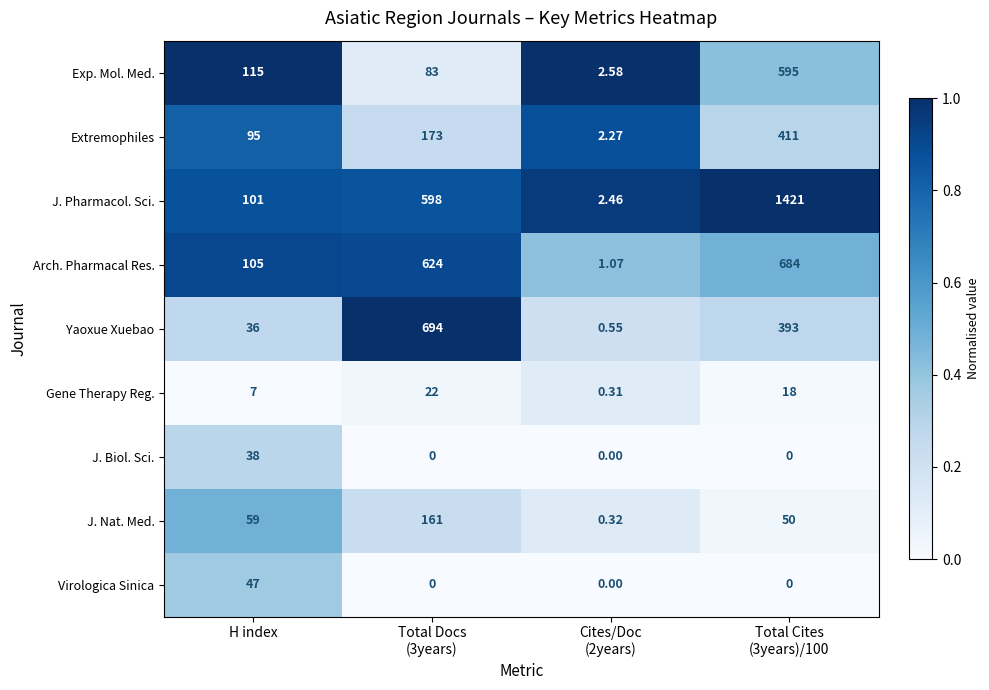

Which series has the widest spread of values?

J. Pharmacol. Sci.